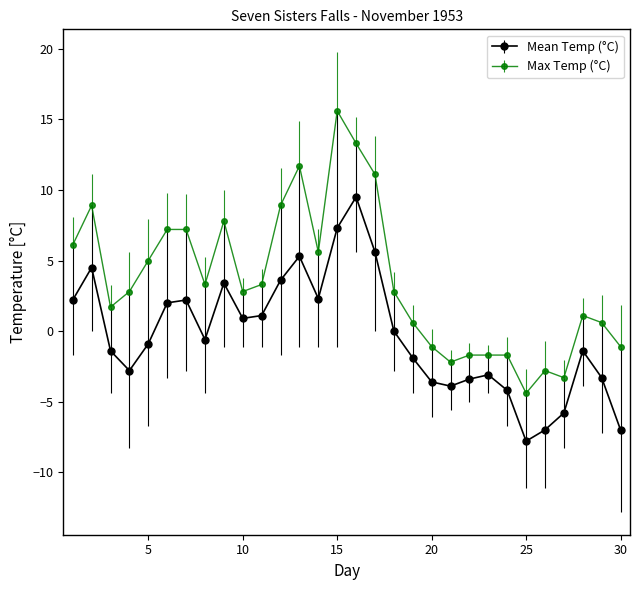

Which series has the largest total across all categories?

Max Temp (°C)